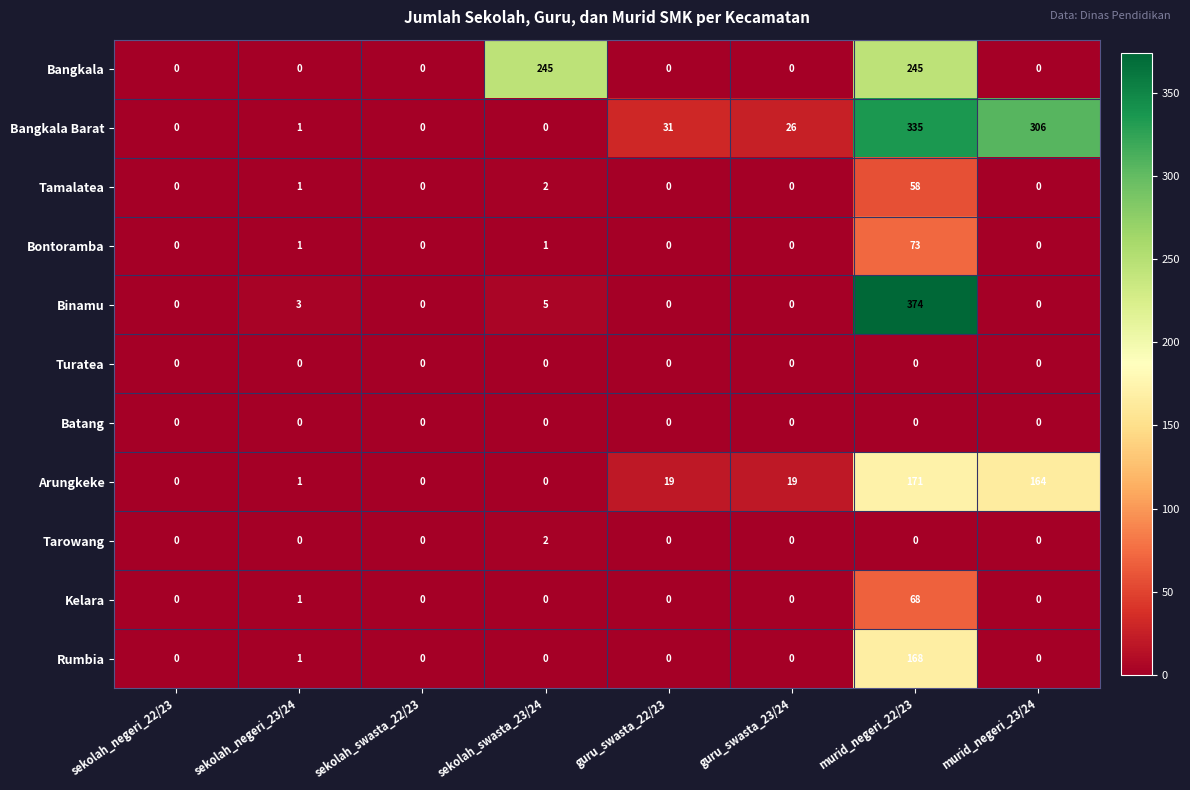

What is the difference between the highest and lowest values at guru_swasta_23/24?

26